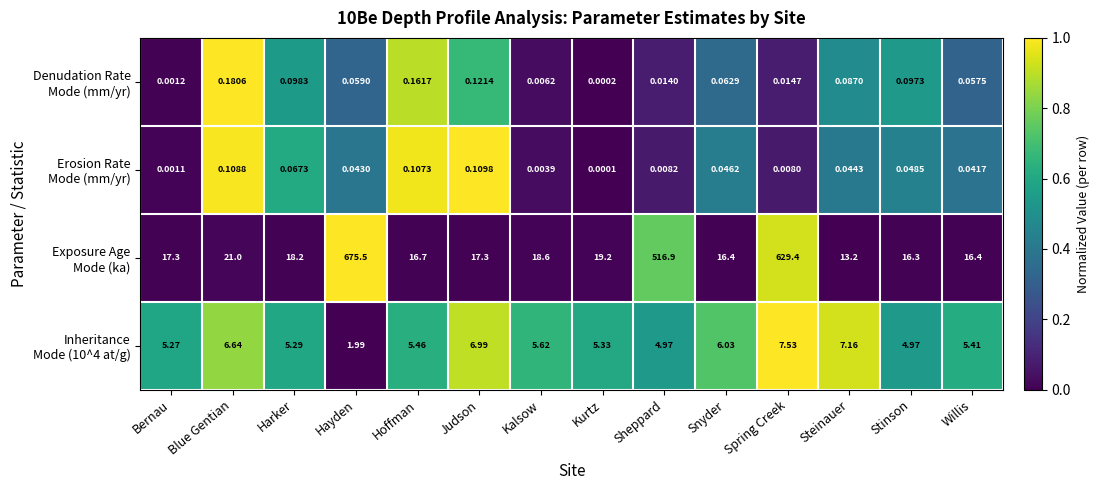

At how many categories does at least one series exceed 0?

14